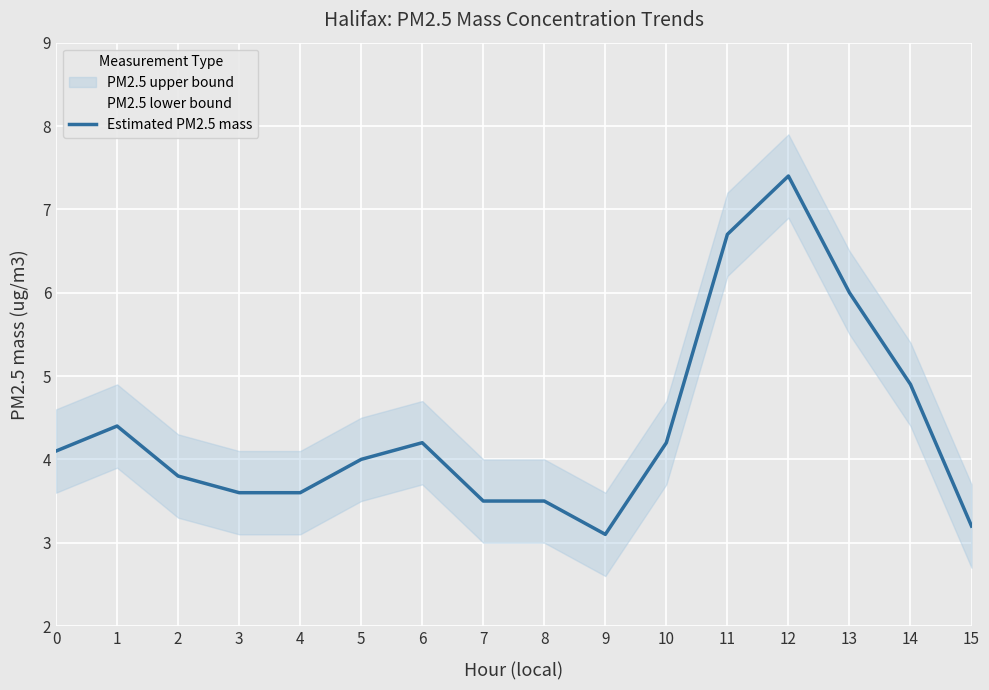

Where is the first local maximum for PM2.5 lower bound?

1